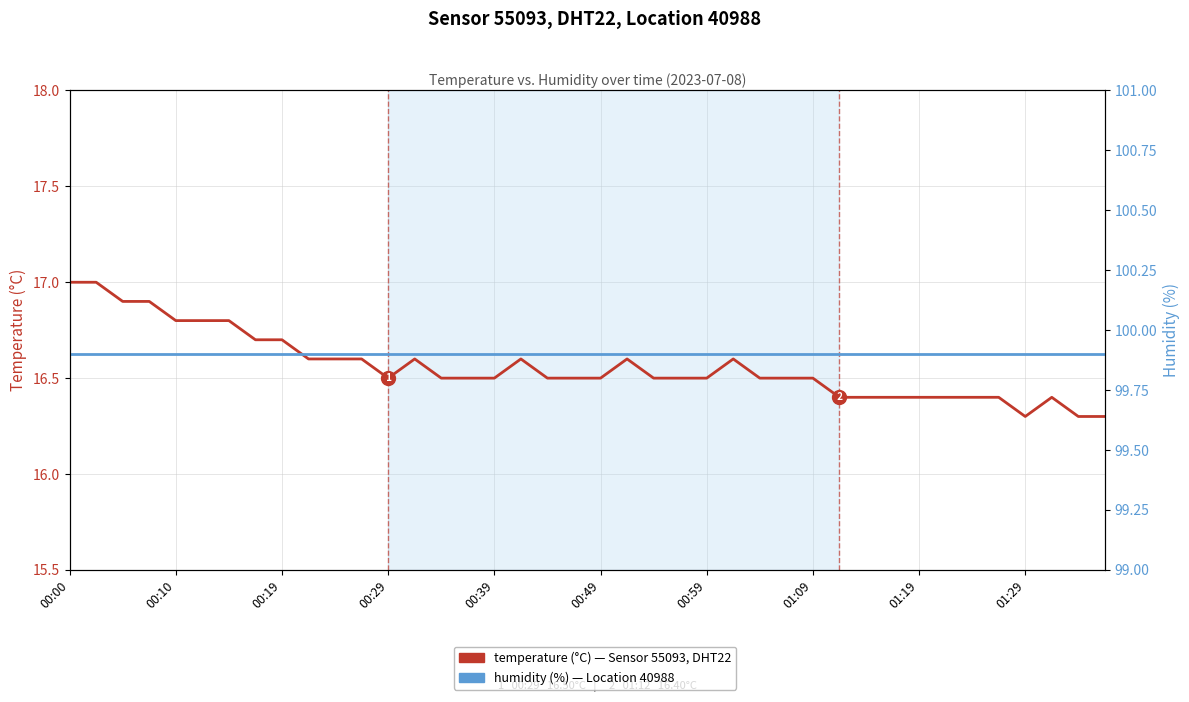

How many lines are shown in the chart?

2